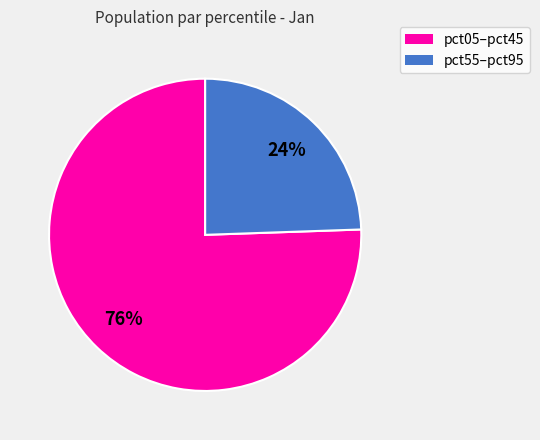

Is there any slice that represents more than half of the pie?

Yes